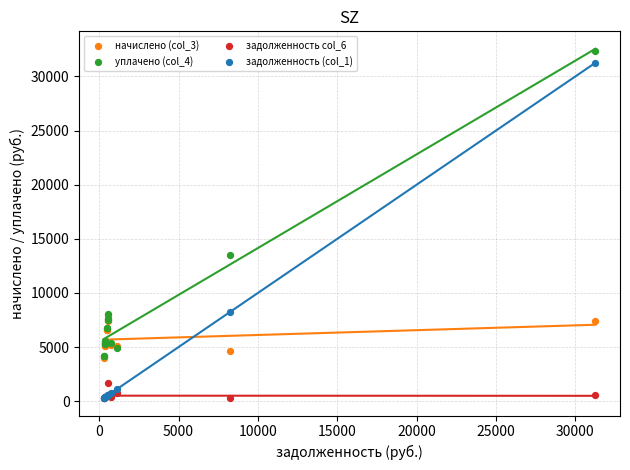

Across all series, what Y value is closest to 16313?

13513.8